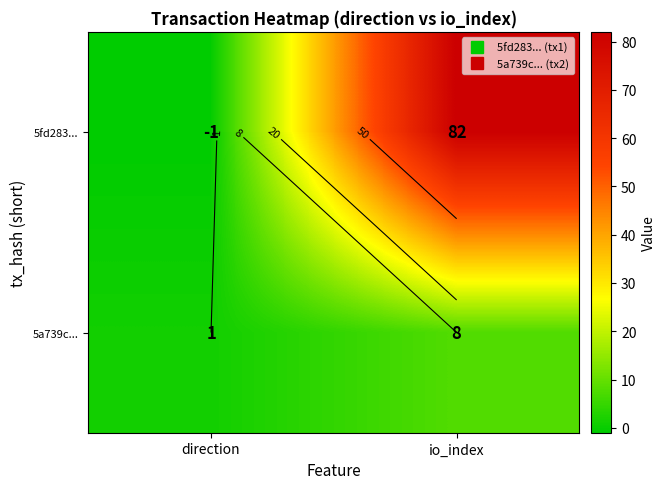

Rank the categories by 5fd283... value from lowest to highest.

direction, io_index